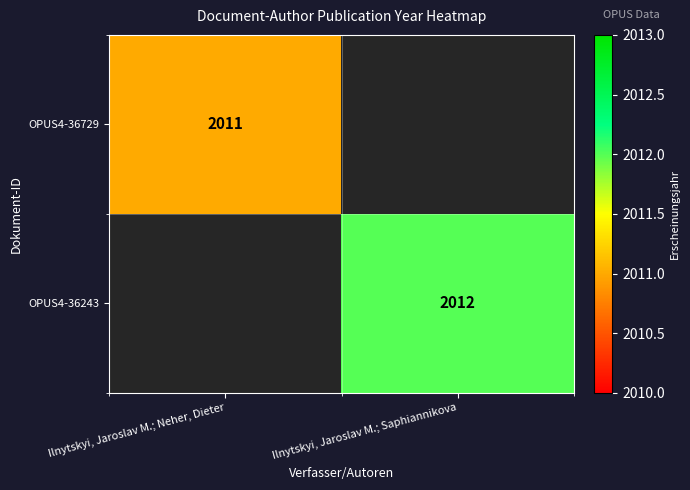

Which category has the lowest value across all series?

Ilnytskyi, Jaroslav M.; Saphiannikova